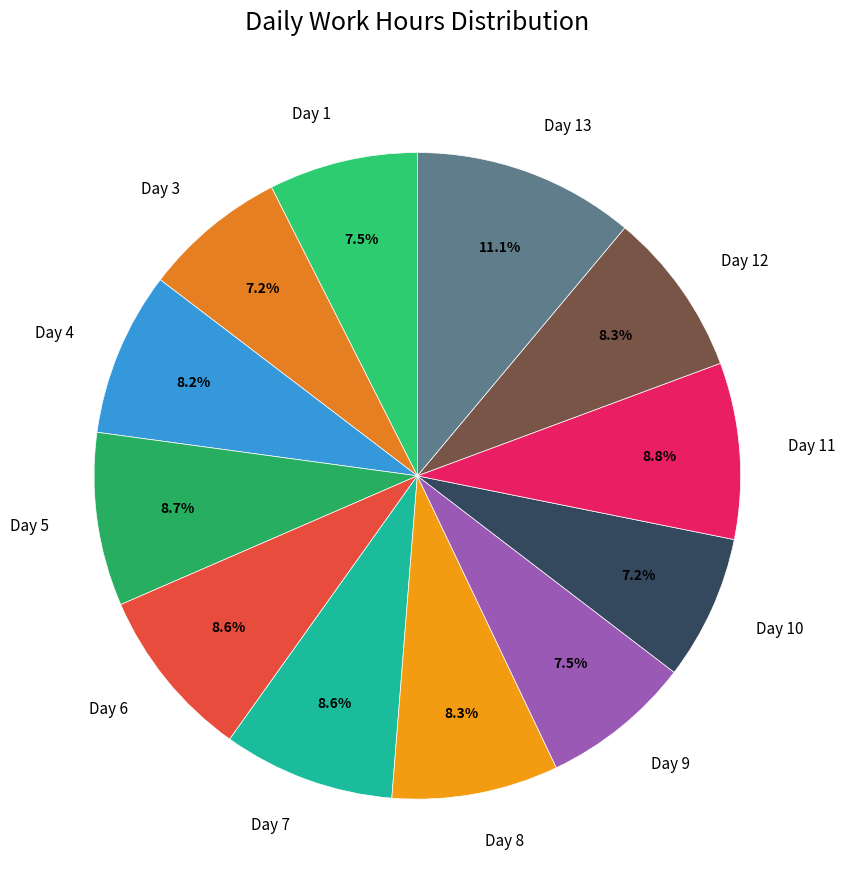

To the nearest percent, what is the average slice percentage?

8%